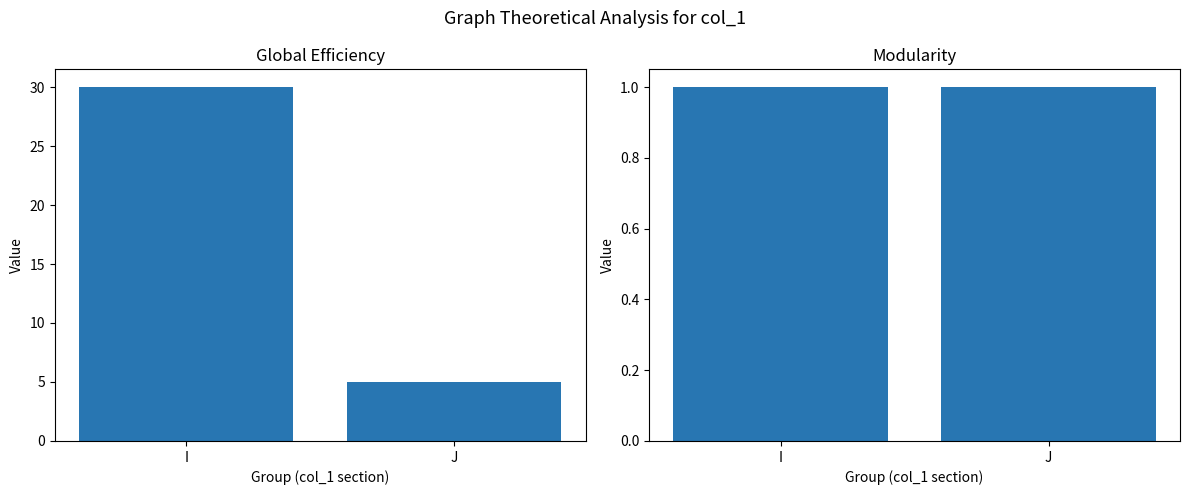

How many distinct data groups are displayed?

2